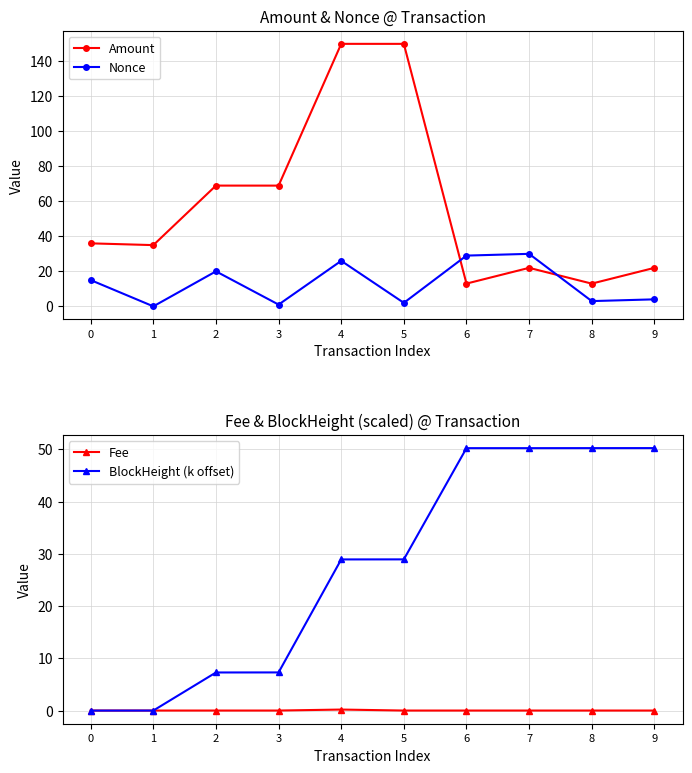

True or false: BlockHeight (k offset) and Amount intersect in this chart.

True